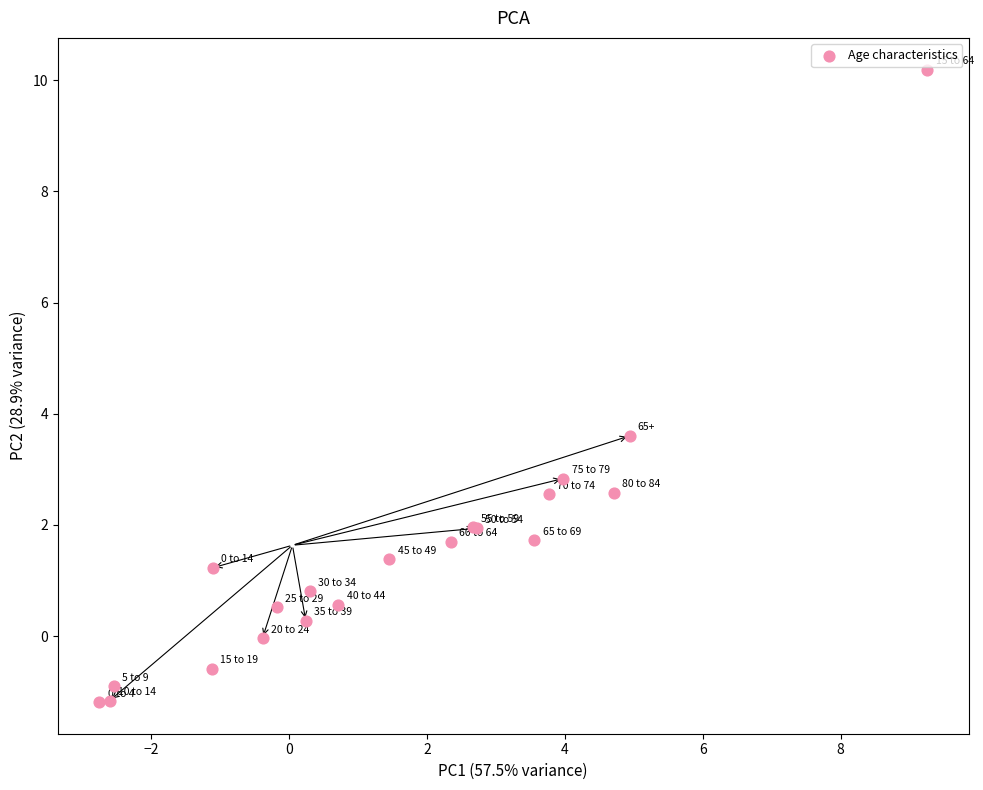

What Y value in the scatter plot is closest to 4?

3.6